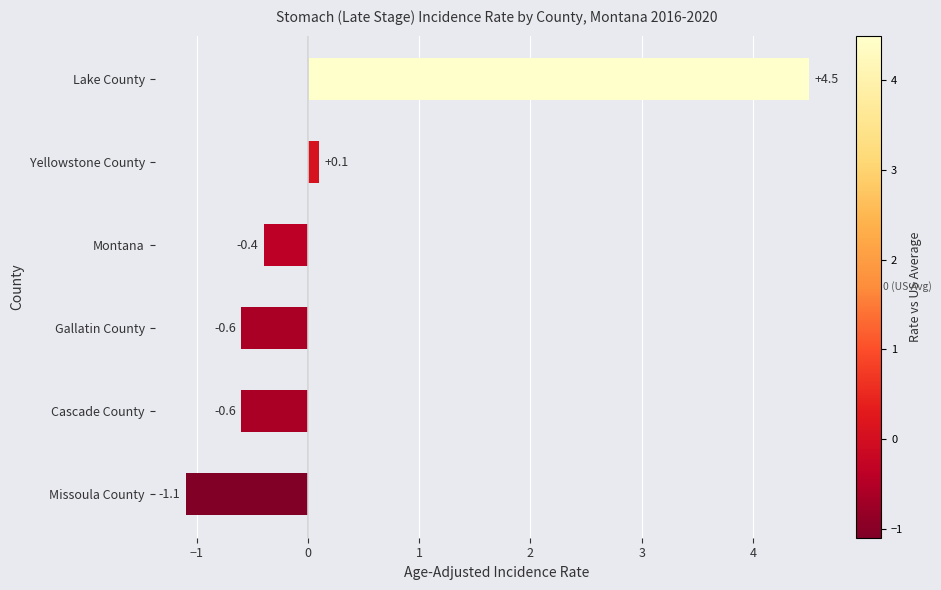

Reading bottom to top, transcribe all the data shown in this chart.

-1.1	-0.6	-0.6	-0.4	0.1	4.5